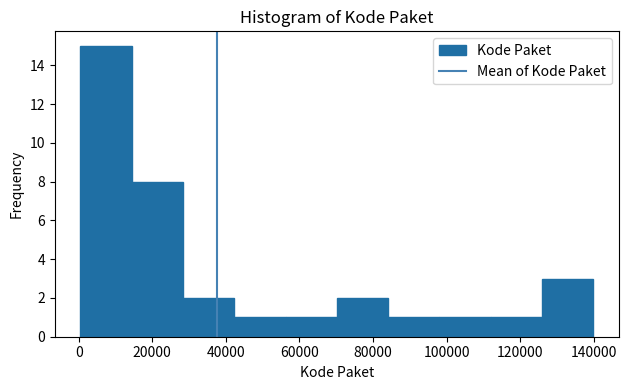

Reading left to right, transcribe this chart: for each bar, give the range it covers on the x-axis and its height. Neither the bar edges nor the heights are printed on the chart, so give them approximately, as read against the axes.

0 to 14000: 15
14000 to 28000: 8
28000 to 42000: 2
42000 to 56000: 1
56000 to 70000: 1
70000 to 84000: 2
84000 to 98000: 1
98000 to 112000: 1
112000 to 126000: 1
126000 to 140000: 3